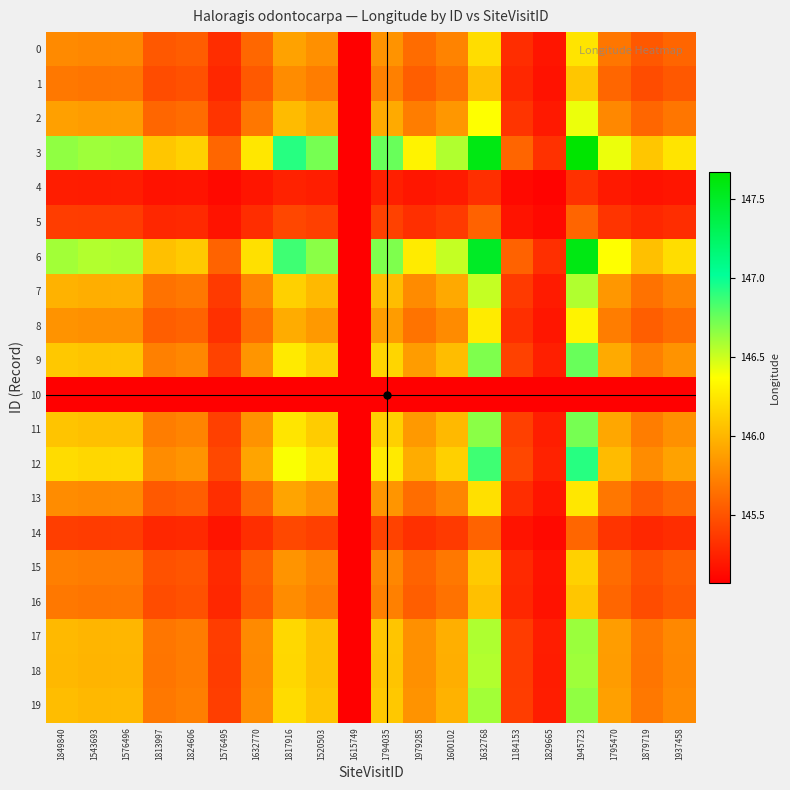

Reading left to right, extract all data points from this chart.

0: 1849840=145.8	1543693=145.8	1576496=145.8	1813997=145.5	1824606=145.6	1576495=145.3	1632770=145.6	1817916=145.9	1520503=145.8	1615749=145.1	1794035=145.8	1979285=145.6	1600102=145.7	1632768=146.2	1184153=145.3	1829665=145.2	1945723=146.2	1795470=145.7	1879719=145.5	1937458=145.6
1: 1849840=145.7	1543693=145.7	1576496=145.7	1813997=145.5	1824606=145.5	1576495=145.3	1632770=145.5	1817916=145.8	1520503=145.7	1615749=145.1	1794035=145.7	1979285=145.6	1600102=145.7	1632768=146.1	1184153=145.3	1829665=145.2	1945723=146.1	1795470=145.6	1879719=145.5	1937458=145.5
2: 1849840=145.9	1543693=145.9	1576496=145.9	1813997=145.6	1824606=145.6	1576495=145.3	1632770=145.7	1817916=146.0	1520503=145.9	1615749=145.1	1794035=145.9	1979285=145.7	1600102=145.8	1632768=146.4	1184153=145.3	1829665=145.2	1945723=146.4	1795470=145.8	1879719=145.6	1937458=145.7
3: 1849840=146.7	1543693=146.6	1576496=146.6	1813997=146.1	1824606=146.1	1576495=145.6	1632770=146.3	1817916=146.9	1520503=146.7	1615749=145.1	1794035=146.8	1979285=146.3	1600102=146.6	1632768=147.6	1184153=145.6	1829665=145.3	1945723=147.7	1795470=146.4	1879719=146.1	1937458=146.2
4: 1849840=145.2	1543693=145.2	1576496=145.2	1813997=145.2	1824606=145.2	1576495=145.1	1632770=145.2	1817916=145.3	1520503=145.2	1615749=145.1	1794035=145.2	1979285=145.2	1600102=145.2	1632768=145.3	1184153=145.1	1829665=145.1	1945723=145.3	1795470=145.2	1879719=145.2	1937458=145.2
5: 1849840=145.4	1543693=145.4	1576496=145.4	1813997=145.3	1824606=145.3	1576495=145.2	1632770=145.3	1817916=145.4	1520503=145.4	1615749=145.1	1794035=145.4	1979285=145.3	1600102=145.4	1632768=145.6	1184153=145.2	1829665=145.1	1945723=145.6	1795470=145.3	1879719=145.3	1937458=145.3
6: 1849840=146.6	1543693=146.6	1576496=146.6	1813997=146.1	1824606=146.1	1576495=145.6	1632770=146.2	1817916=146.9	1520503=146.7	1615749=145.1	1794035=146.7	1979285=146.3	1600102=146.5	1632768=147.5	1184153=145.6	1829665=145.3	1945723=147.6	1795470=146.4	1879719=146.1	1937458=146.2
7: 1849840=146.0	1543693=146.0	1576496=146.0	1813997=145.7	1824606=145.7	1576495=145.4	1632770=145.8	1817916=146.1	1520503=146.0	1615749=145.1	1794035=146.0	1979285=145.8	1600102=145.9	1632768=146.5	1184153=145.4	1829665=145.2	1945723=146.6	1795470=145.8	1879719=145.7	1937458=145.7
8: 1849840=145.8	1543693=145.8	1576496=145.8	1813997=145.6	1824606=145.6	1576495=145.3	1632770=145.6	1817916=146.0	1520503=145.9	1615749=145.1	1794035=145.9	1979285=145.7	1600102=145.8	1632768=146.3	1184153=145.3	1829665=145.2	1945723=146.3	1795470=145.7	1879719=145.6	1937458=145.6
9: 1849840=146.1	1543693=146.1	1576496=146.1	1813997=145.7	1824606=145.8	1576495=145.4	1632770=145.8	1817916=146.3	1520503=146.1	1615749=145.1	1794035=146.2	1979285=145.9	1600102=146.0	1632768=146.7	1184153=145.4	1829665=145.2	1945723=146.8	1795470=145.9	1879719=145.7	1937458=145.8
10: 1849840=145.1	1543693=145.1	1576496=145.1	1813997=145.1	1824606=145.1	1576495=145.1	1632770=145.1	1817916=145.1	1520503=145.1	1615749=145.1	1794035=145.1	1979285=145.1	1600102=145.1	1632768=145.1	1184153=145.1	1829665=145.1	1945723=145.1	1795470=145.1	1879719=145.1	1937458=145.1
11: 1849840=146.1	1543693=146.1	1576496=146.1	1813997=145.7	1824606=145.7	1576495=145.4	1632770=145.8	1817916=146.2	1520503=146.1	1615749=145.1	1794035=146.1	1979285=145.9	1600102=146.0	1632768=146.7	1184153=145.4	1829665=145.2	1945723=146.7	1795470=145.9	1879719=145.7	1937458=145.8
12: 1849840=146.2	1543693=146.2	1576496=146.2	1813997=145.8	1824606=145.8	1576495=145.4	1632770=145.9	1817916=146.4	1520503=146.2	1615749=145.1	1794035=146.3	1979285=146.0	1600102=146.1	1632768=146.9	1184153=145.4	1829665=145.3	1945723=146.9	1795470=146.0	1879719=145.8	1937458=145.9
13: 1849840=145.8	1543693=145.8	1576496=145.8	1813997=145.5	1824606=145.6	1576495=145.3	1632770=145.6	1817916=145.9	1520503=145.8	1615749=145.1	1794035=145.8	1979285=145.6	1600102=145.8	1632768=146.2	1184153=145.3	1829665=145.2	1945723=146.3	1795470=145.7	1879719=145.5	1937458=145.6
14: 1849840=145.4	1543693=145.4	1576496=145.4	1813997=145.3	1824606=145.3	1576495=145.2	1632770=145.3	1817916=145.4	1520503=145.4	1615749=145.1	1794035=145.4	1979285=145.3	1600102=145.4	1632768=145.6	1184153=145.2	1829665=145.1	1945723=145.6	1795470=145.3	1879719=145.3	1937458=145.3
15: 1849840=145.7	1543693=145.7	1576496=145.7	1813997=145.5	1824606=145.5	1576495=145.3	1632770=145.6	1817916=145.8	1520503=145.7	1615749=145.1	1794035=145.8	1979285=145.6	1600102=145.7	1632768=146.1	1184153=145.3	1829665=145.2	1945723=146.1	1795470=145.6	1879719=145.5	1937458=145.6
16: 1849840=145.7	1543693=145.7	1576496=145.7	1813997=145.5	1824606=145.5	1576495=145.3	1632770=145.5	1817916=145.8	1520503=145.7	1615749=145.1	1794035=145.7	1979285=145.6	1600102=145.7	1632768=146.1	1184153=145.3	1829665=145.2	1945723=146.1	1795470=145.6	1879719=145.5	1937458=145.5
17: 1849840=146.0	1543693=146.0	1576496=146.0	1813997=145.7	1824606=145.7	1576495=145.4	1632770=145.8	1817916=146.2	1520503=146.1	1615749=145.1	1794035=146.1	1979285=145.8	1600102=146.0	1632768=146.6	1184153=145.4	1829665=145.2	1945723=146.6	1795470=145.9	1879719=145.7	1937458=145.8
18: 1849840=146.0	1543693=146.0	1576496=146.0	1813997=145.7	1824606=145.7	1576495=145.4	1632770=145.8	1817916=146.2	1520503=146.1	1615749=145.1	1794035=146.1	1979285=145.8	1600102=146.0	1632768=146.6	1184153=145.4	1829665=145.2	1945723=146.6	1795470=145.9	1879719=145.7	1937458=145.8
19: 1849840=146.0	1543693=146.0	1576496=146.0	1813997=145.7	1824606=145.7	1576495=145.4	1632770=145.8	1817916=146.2	1520503=146.1	1615749=145.1	1794035=146.1	1979285=145.8	1600102=146.0	1632768=146.6	1184153=145.4	1829665=145.2	1945723=146.7	1795470=145.9	1879719=145.7	1937458=145.8